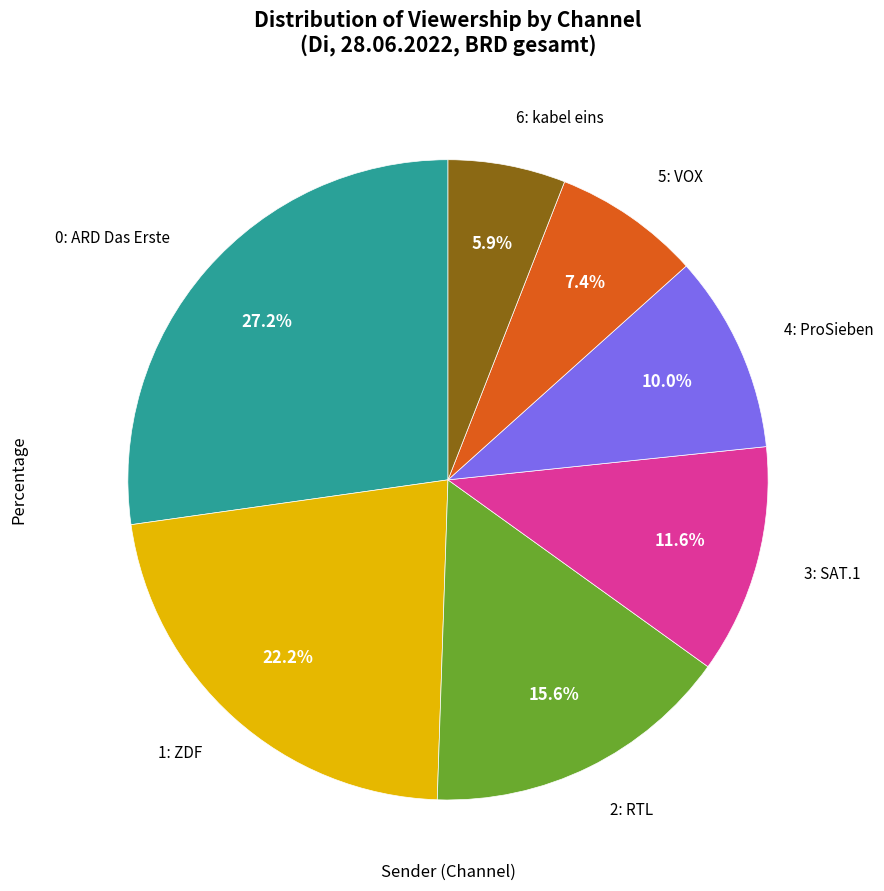

Does any single category account for the majority?

No